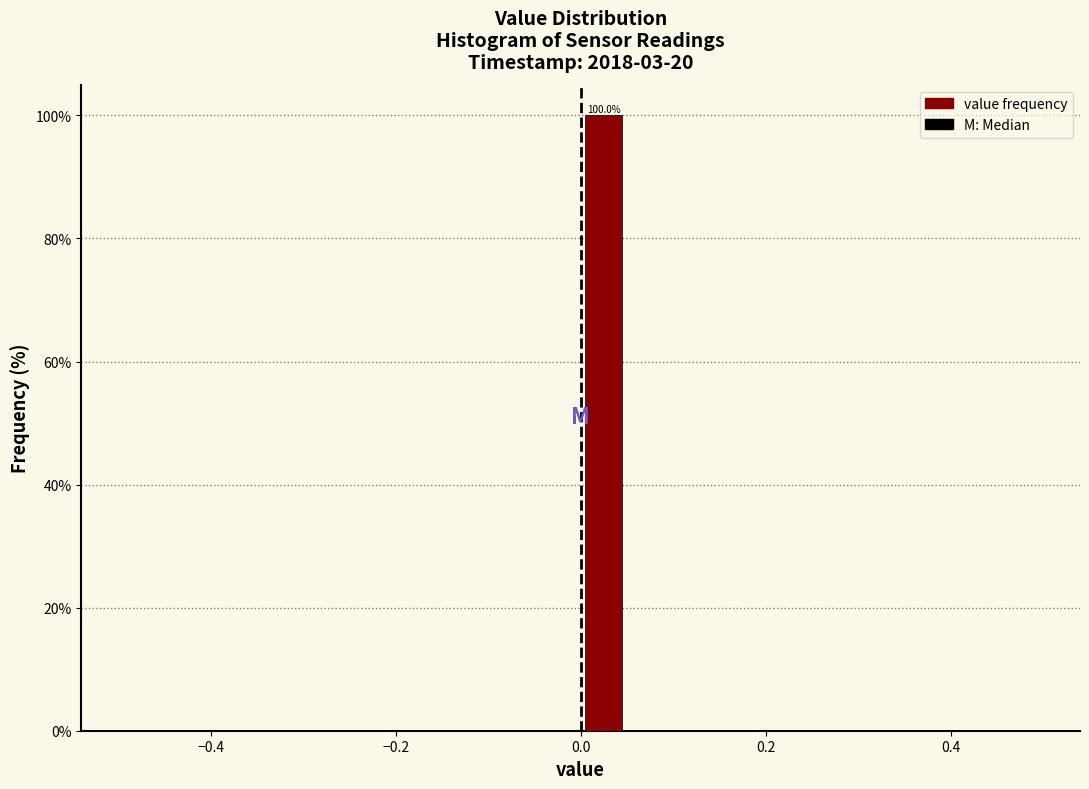

Around what value on the x-axis is the tallest bar? Give the approximate position of its centre, as read against the axis.

0.02